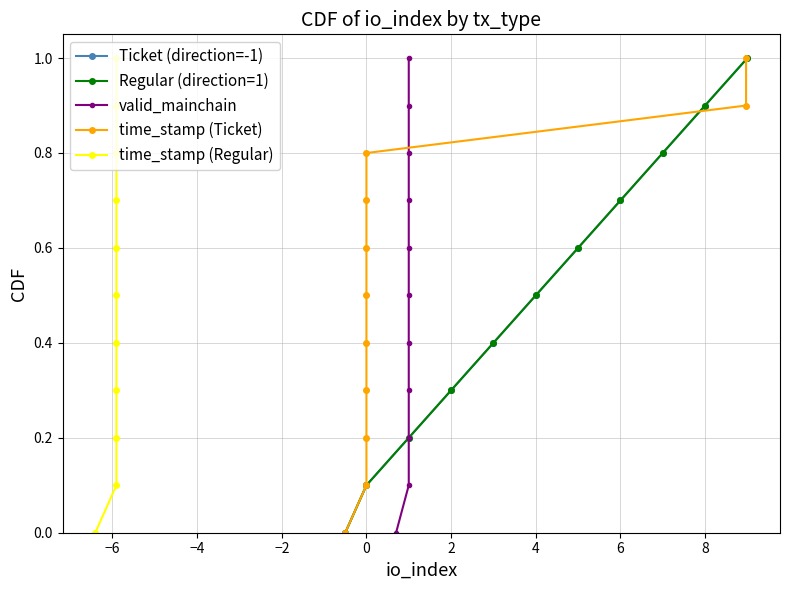

What is the difference between the maximum and second lowest values in the time_stamp (Regular) series?

0.9